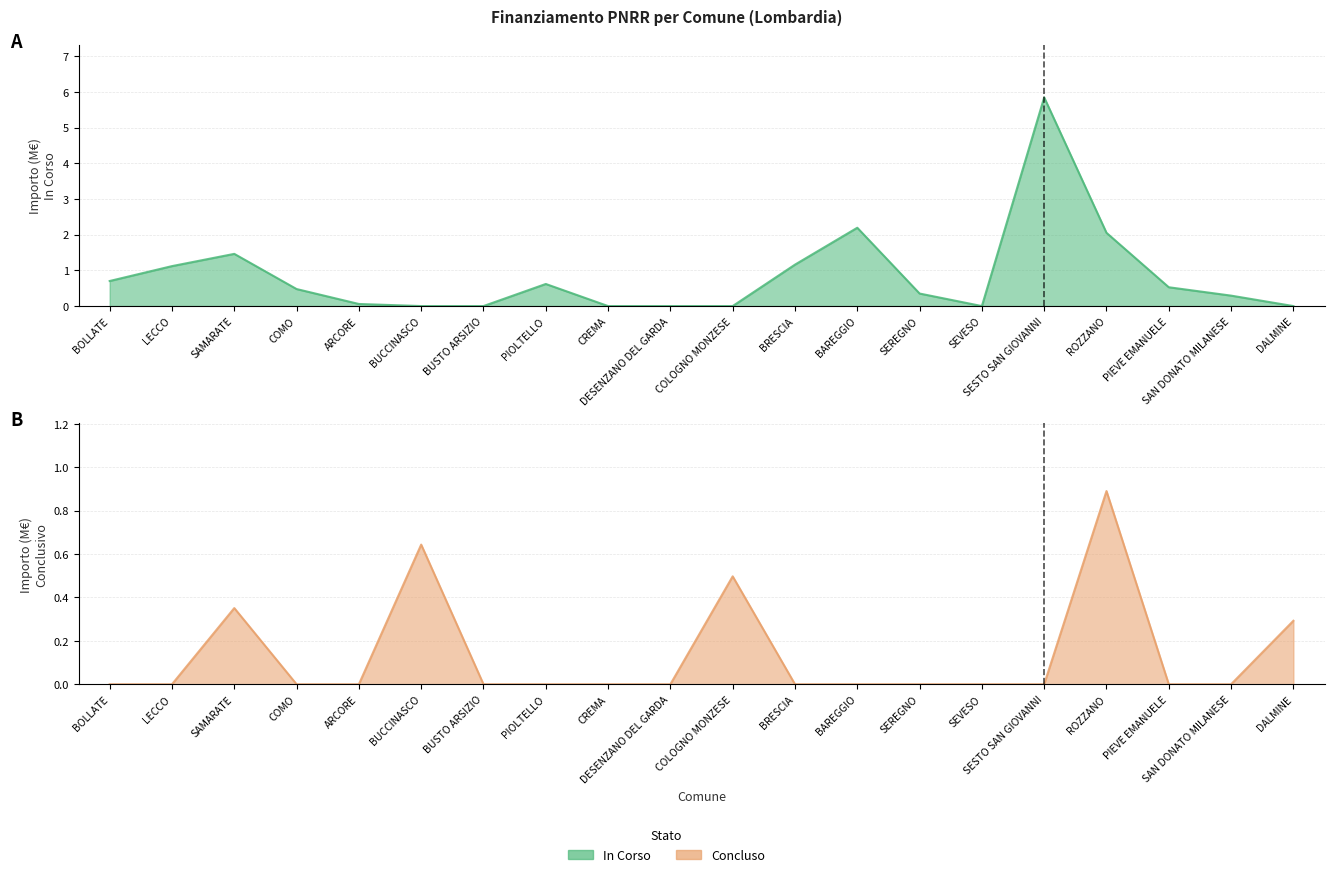

What is the difference between the maximum and second lowest values in the Concluso series?

0.9